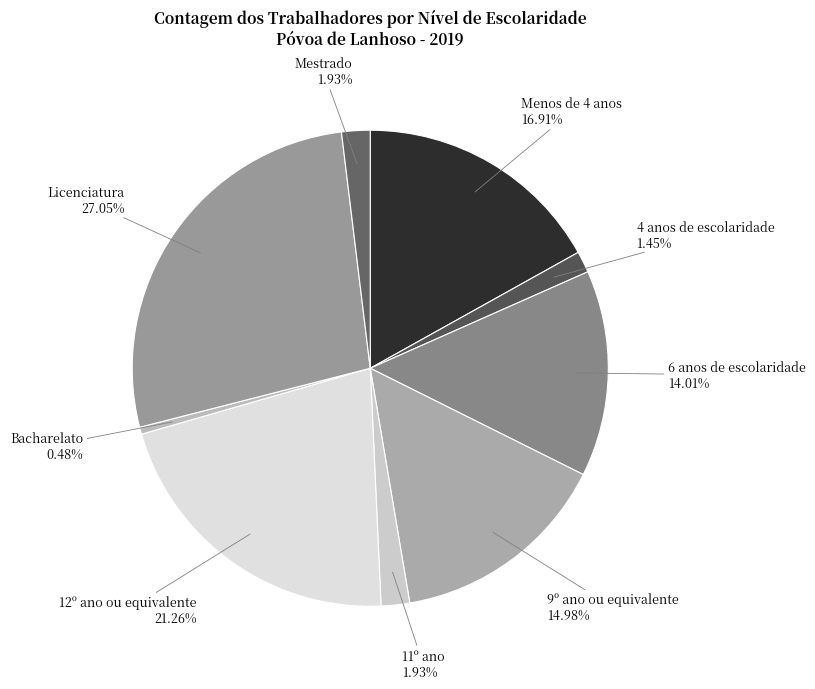

Is the sum of 9º ano ou equivalente and 12º ano ou equivalente greater than half?

No